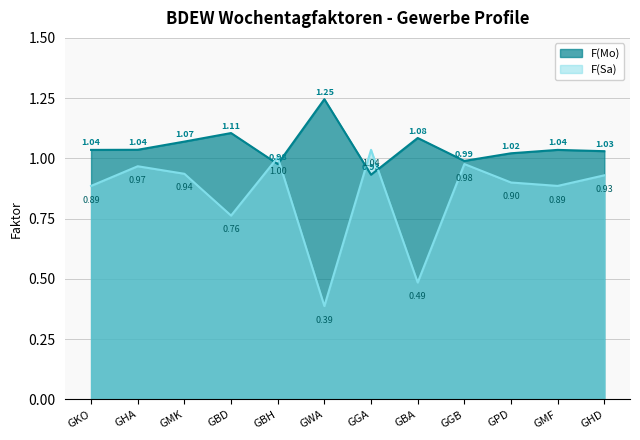

Does the chart display data point markers on the line(s)?

No